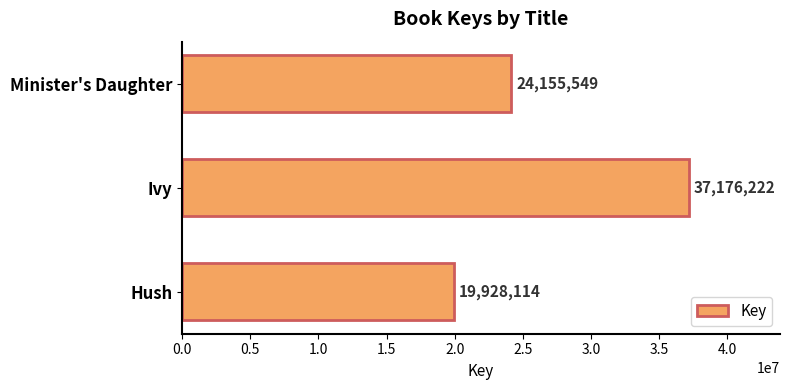

What is the difference between the values at Hush and Minister's Daughter?

4227435